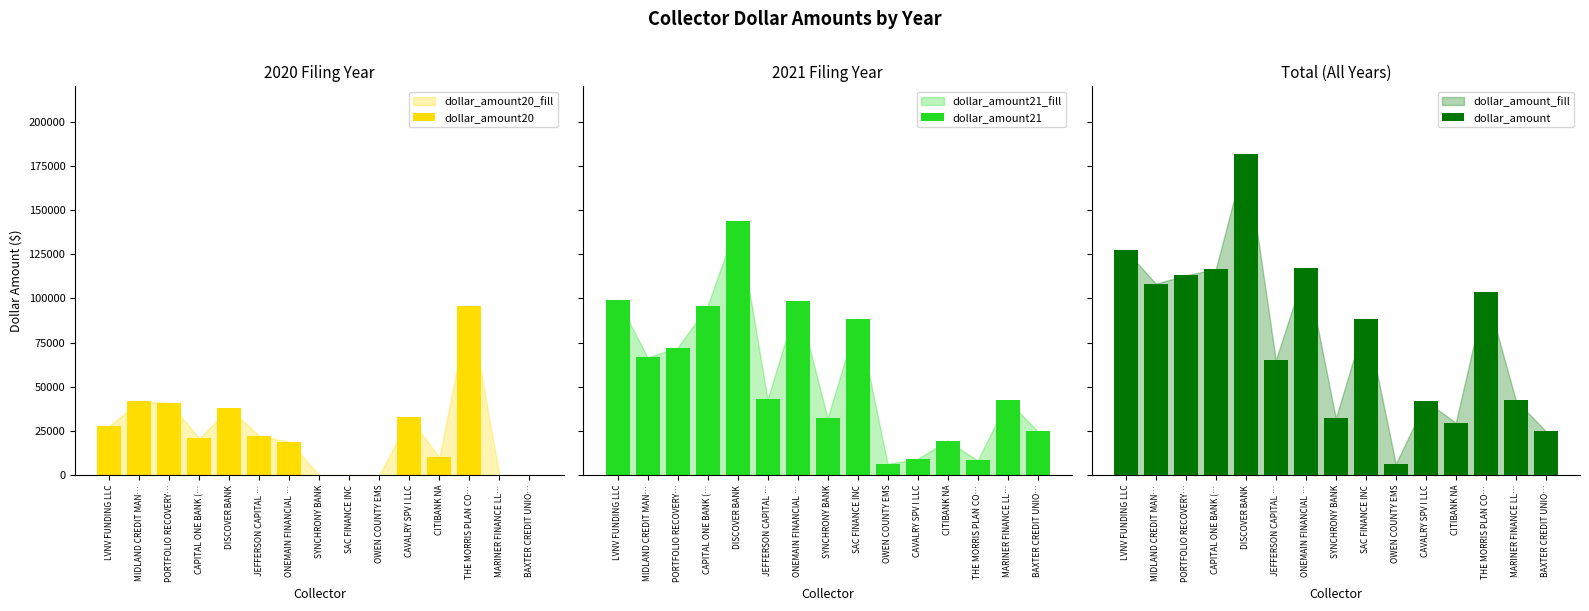

Are the bars grouped side by side (vs. stacked)?

Yes